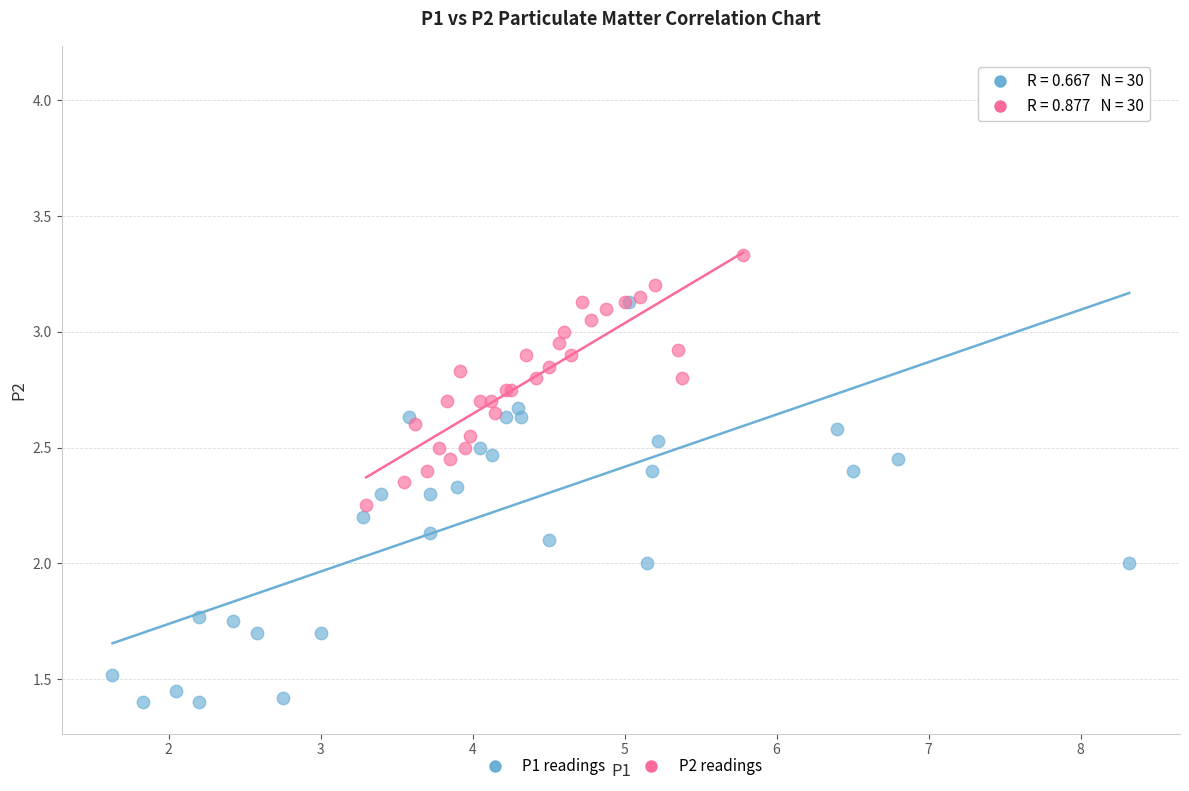

Which series contains the highest Y value?

P1 readings